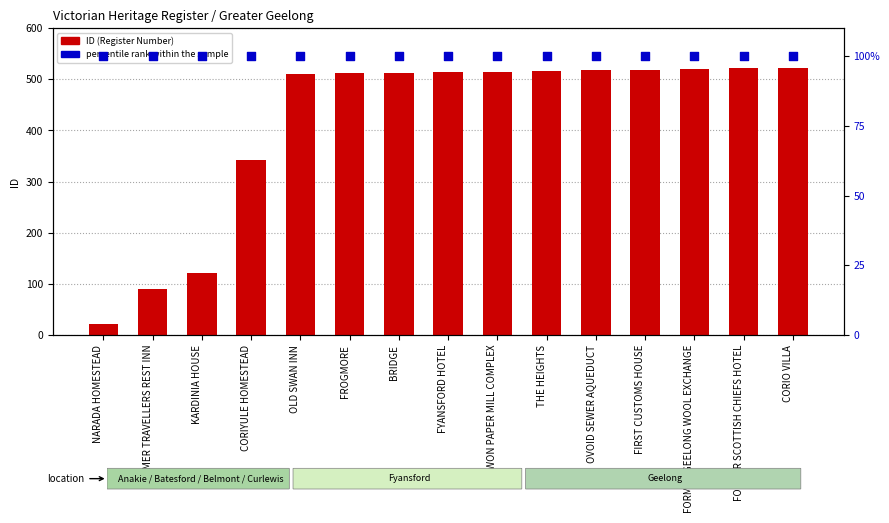

What is the total value across all series at OVOID SEWER AQUEDUCT?

618